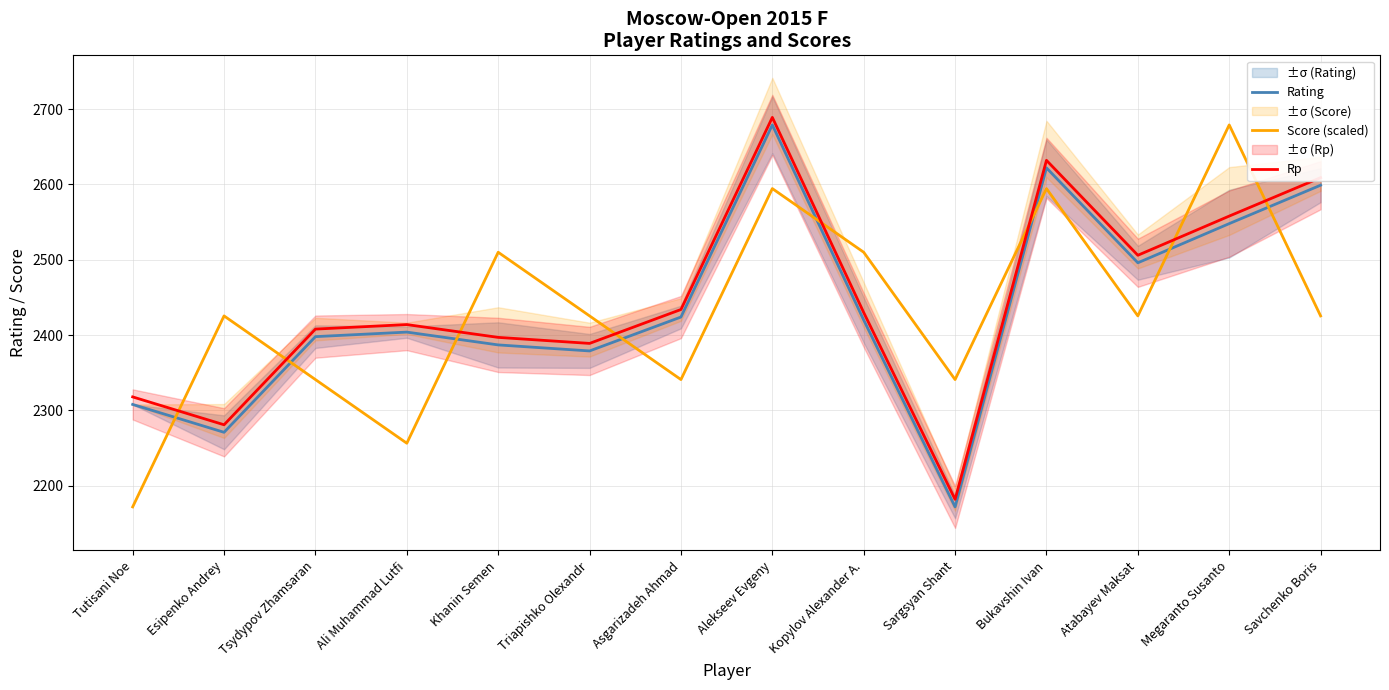

Read the Rp value at Megaranto Susanto.

2558.0